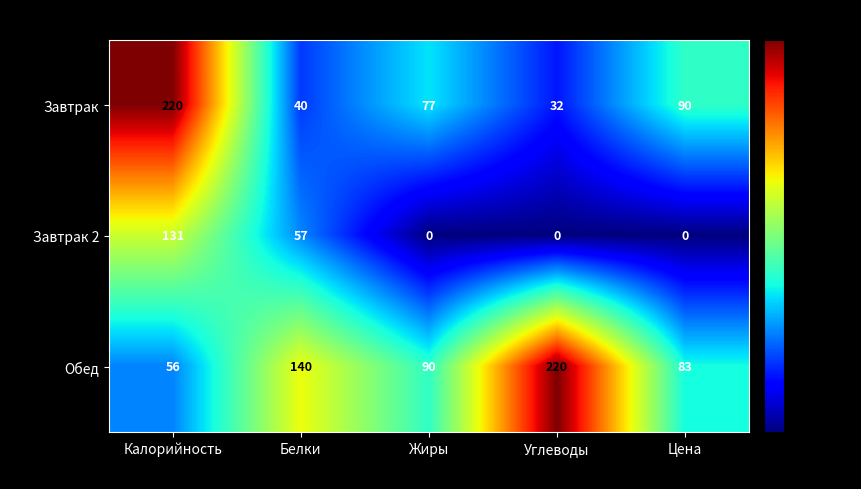

Is it true that Обед equals 90 at Жиры?

True